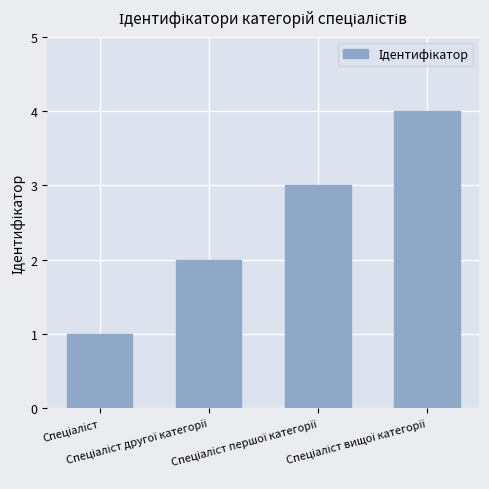

What is the difference between the maximum and minimum values?

3